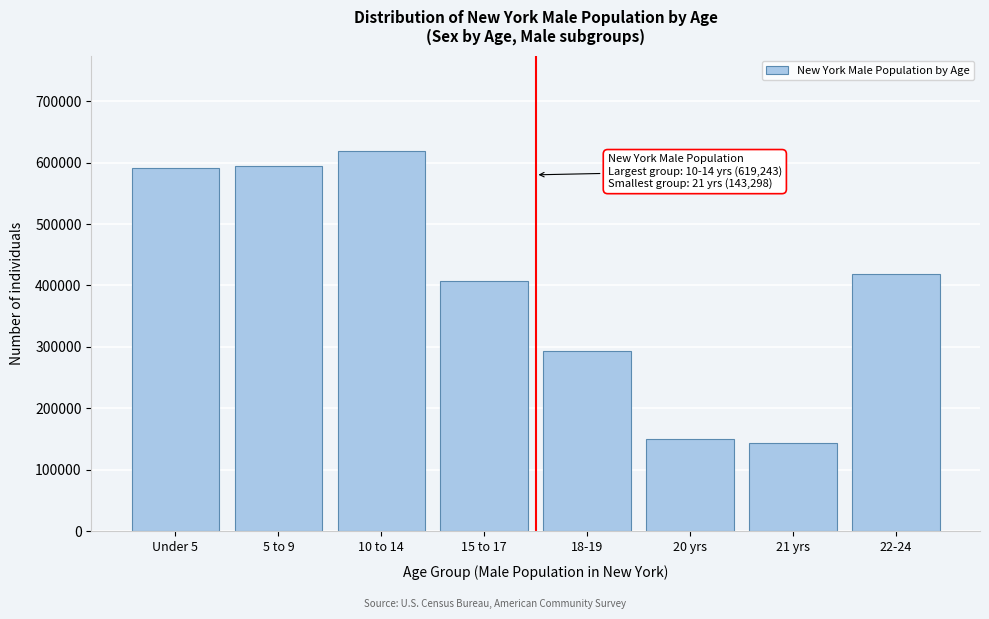

Reading right to left, list all the values displayed in this chart.

22-24=418864	21 yrs=143298	20 yrs=149840	18-19=292751	15 to 17=406797	10 to 14=619243	5 to 9=594362	Under 5=590879